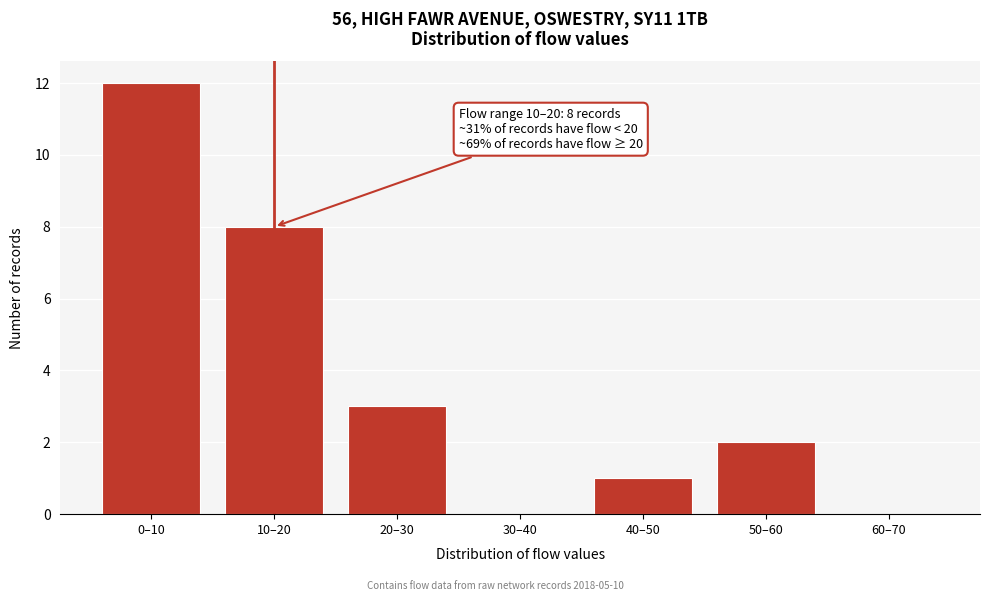

Reading left to right, transcribe all the data shown in this chart.

0–10=12	10–20=8	20–30=3	30–40=0	40–50=1	50–60=2	60–70=0